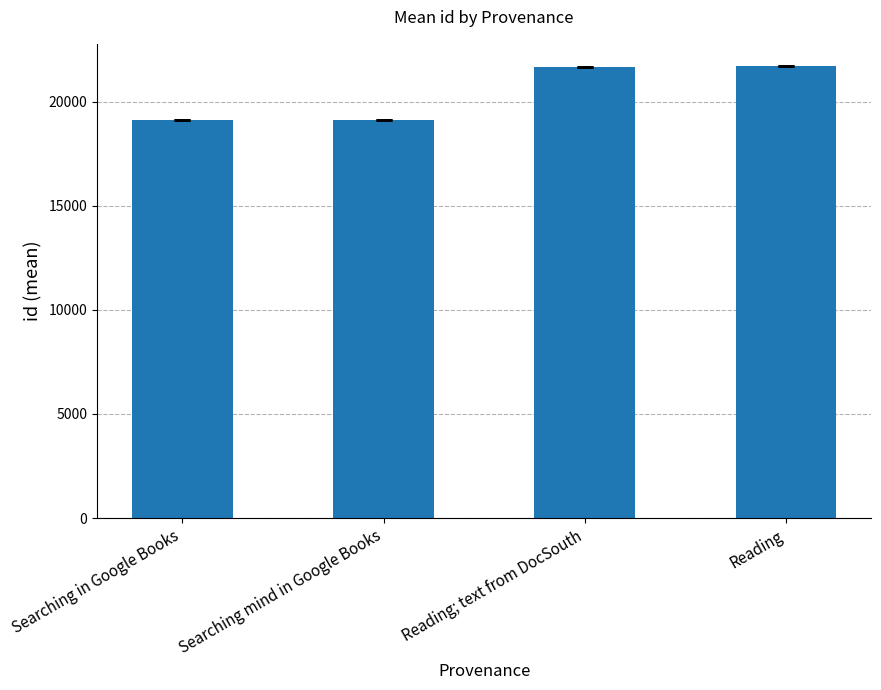

What is the sum of the values at Searching mind in Google Books and Searching in Google Books?

38213.5